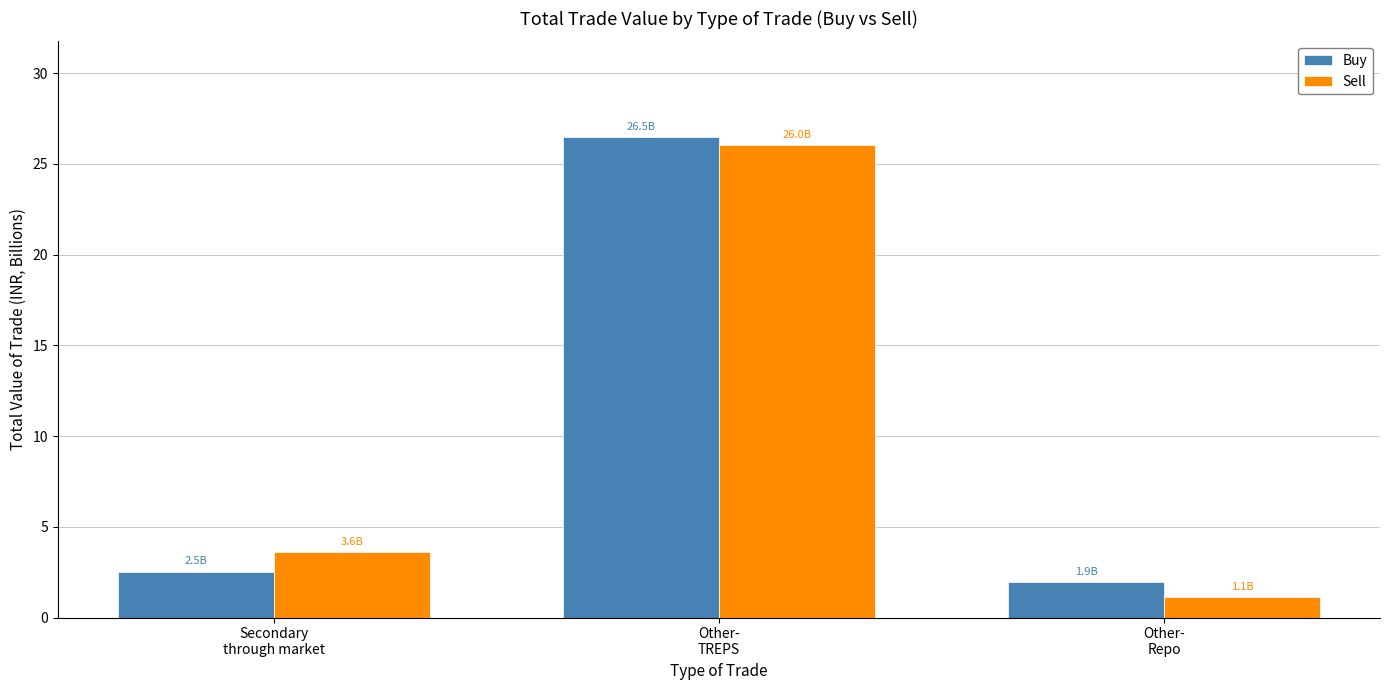

What is the label of the 1st bar from the right?

Other-
Repo